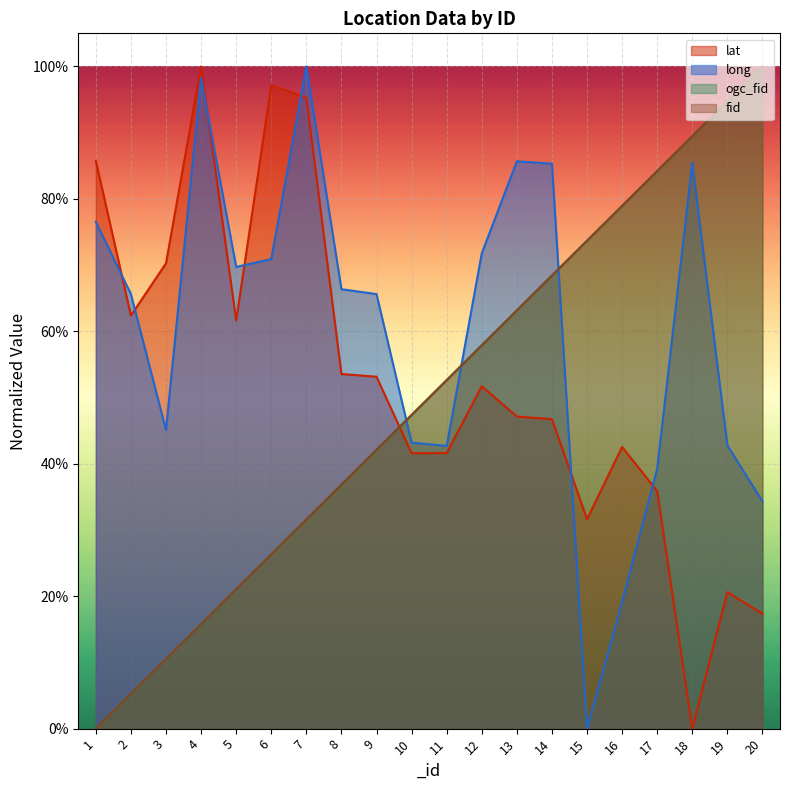

List the labels in order of lat value, largest first.

4, 6, 7, 1, 3, 2, 5, 8, 9, 12, 13, 14, 16, 11, 10, 17, 15, 19, 20, 18